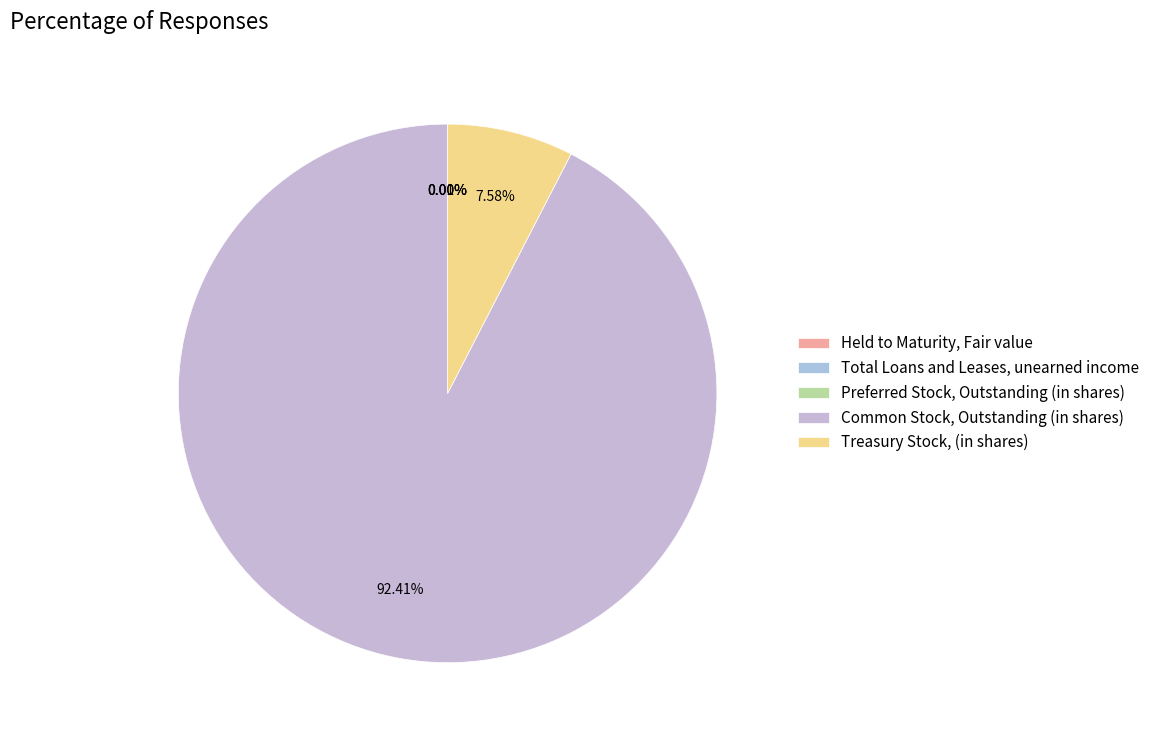

Between Held to Maturity, Fair value and Preferred Stock, Outstanding (in shares), which is larger?

Preferred Stock, Outstanding (in shares)